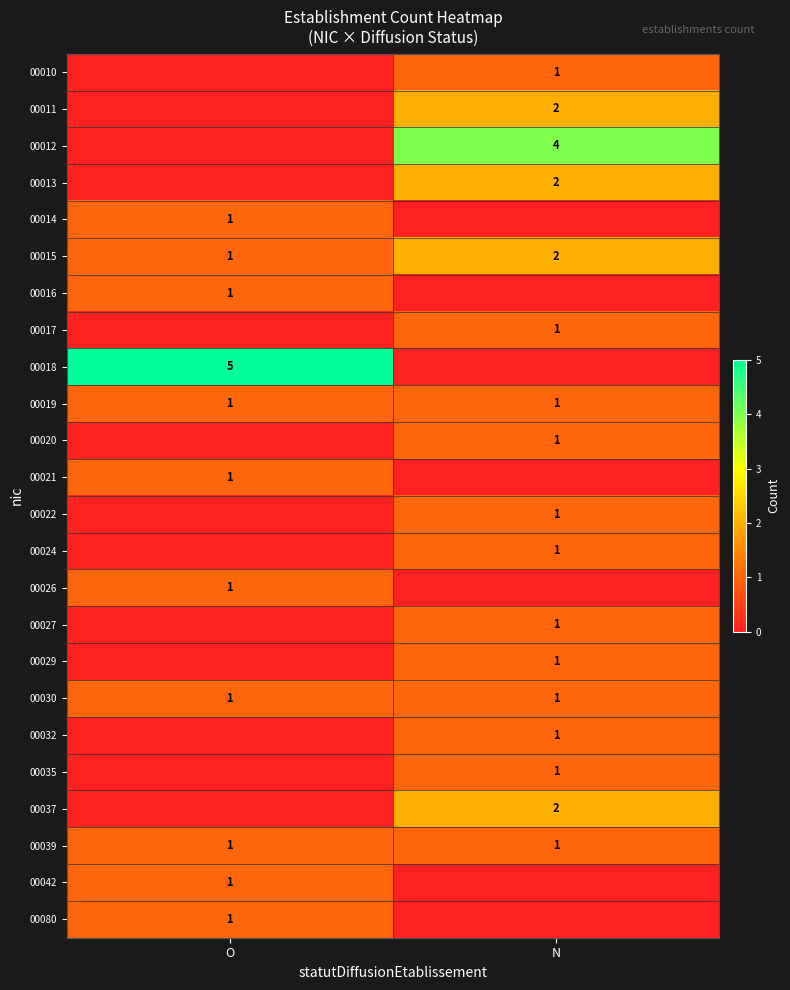

What is the total value across all series at N?

24